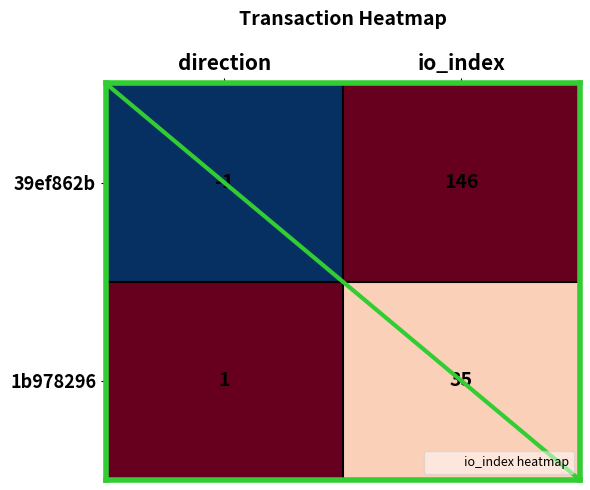

The value of 39ef862b at direction is 0. True or false?

False